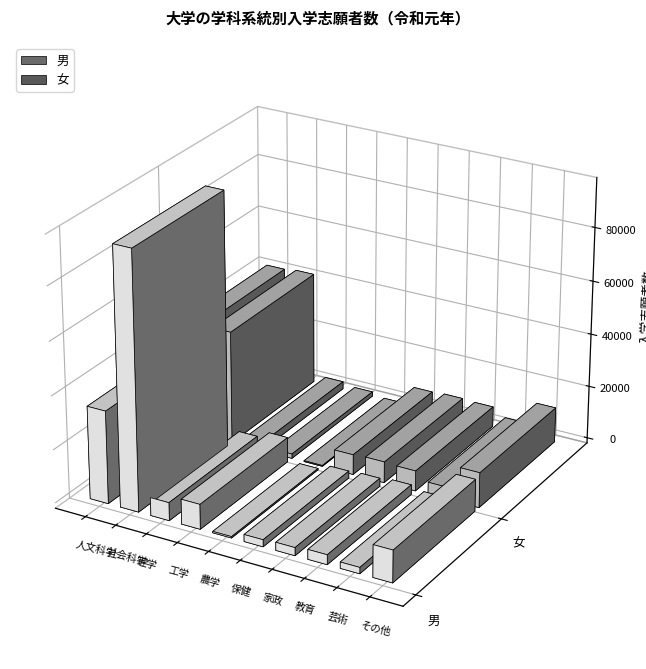

How many values in the 女 series exceed 7594?

4